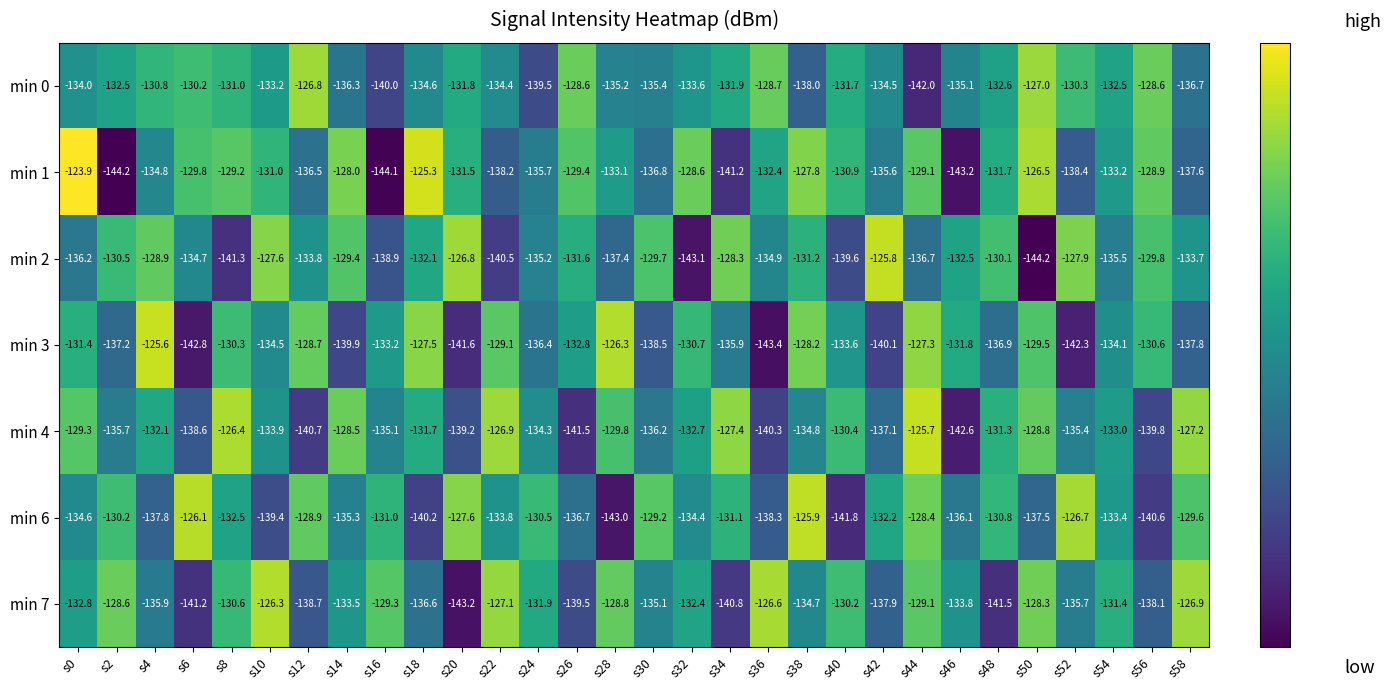

At which label does min 4 first exceed -133?

s0